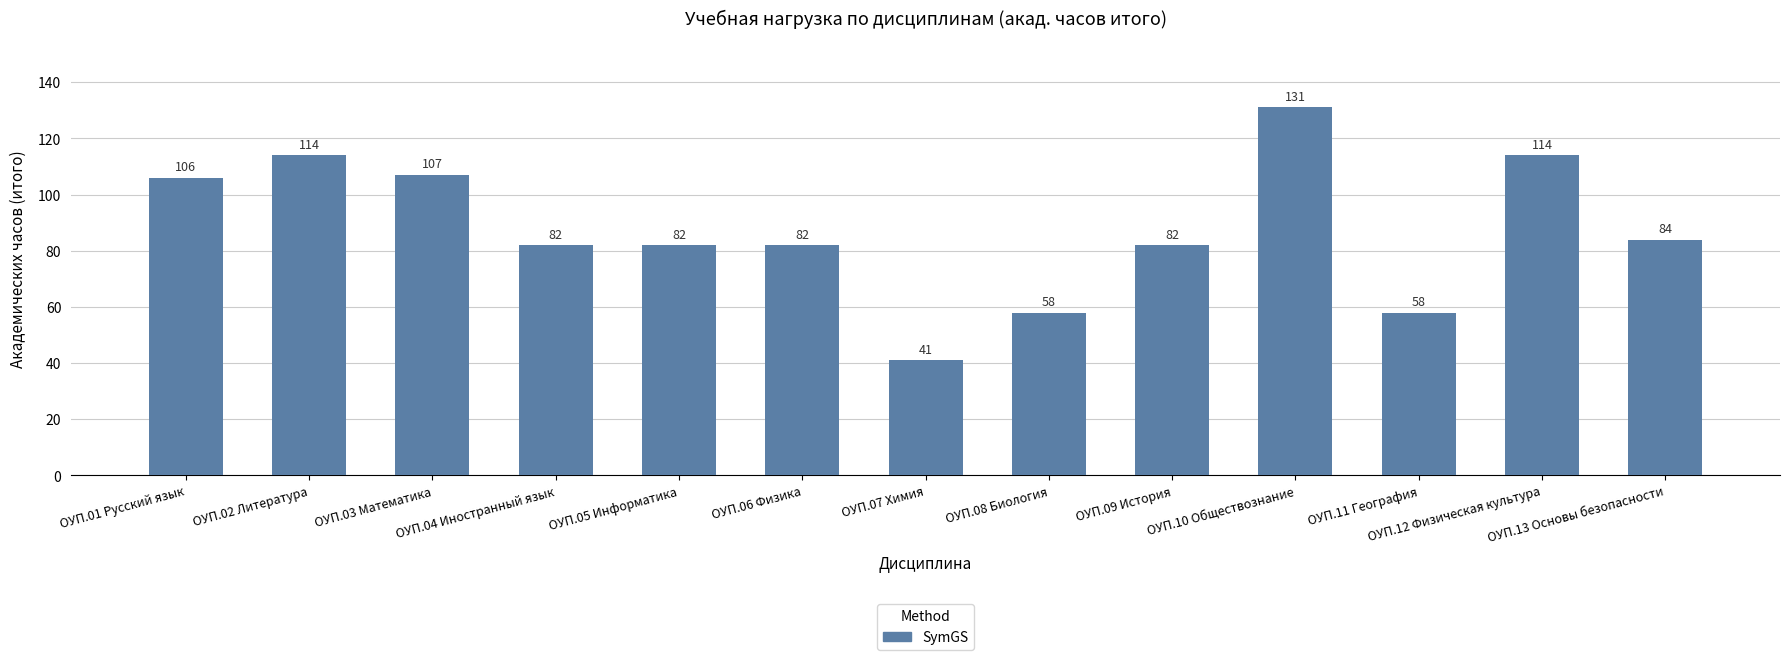

Are the bars grouped side by side (vs. stacked)?

No